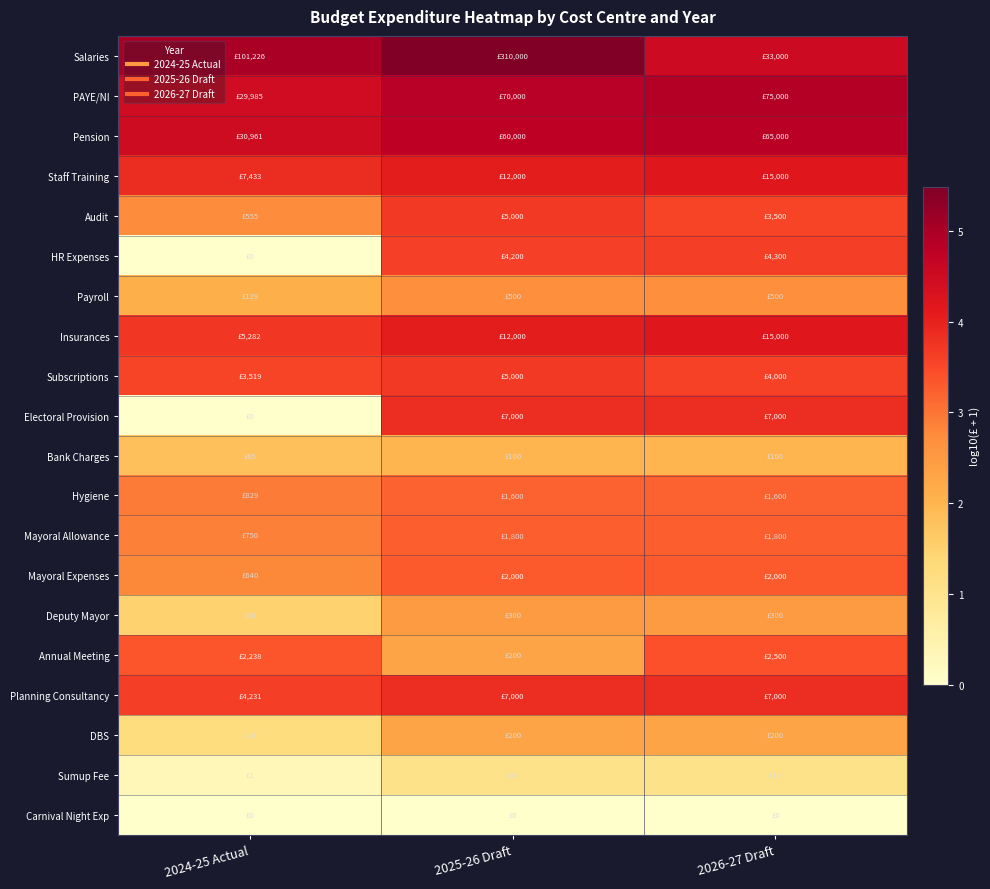

Reading right to left, extract all data points from this chart.

Salaries: 2026-27 Draft=4.5	2025-26 Draft=5.5	2024-25 Actual=5.0
PAYE/NI: 2026-27 Draft=4.9	2025-26 Draft=4.8	2024-25 Actual=4.5
Pension: 2026-27 Draft=4.8	2025-26 Draft=4.8	2024-25 Actual=4.5
Staff Training: 2026-27 Draft=4.2	2025-26 Draft=4.1	2024-25 Actual=3.9
Audit: 2026-27 Draft=3.5	2025-26 Draft=3.7	2024-25 Actual=2.7
HR Expenses: 2026-27 Draft=3.6	2025-26 Draft=3.6	2024-25 Actual=0.0
Payroll: 2026-27 Draft=2.7	2025-26 Draft=2.7	2024-25 Actual=2.1
Insurances: 2026-27 Draft=4.2	2025-26 Draft=4.1	2024-25 Actual=3.7
Subscriptions: 2026-27 Draft=3.6	2025-26 Draft=3.7	2024-25 Actual=3.5
Electoral Provision: 2026-27 Draft=3.8	2025-26 Draft=3.8	2024-25 Actual=0.0
Bank Charges: 2026-27 Draft=2.0	2025-26 Draft=2.0	2024-25 Actual=1.8
Hygiene: 2026-27 Draft=3.2	2025-26 Draft=3.2	2024-25 Actual=2.9
Mayoral Allowance: 2026-27 Draft=3.3	2025-26 Draft=3.3	2024-25 Actual=2.9
Mayoral Expenses: 2026-27 Draft=3.3	2025-26 Draft=3.3	2024-25 Actual=2.8
Deputy Mayor: 2026-27 Draft=2.5	2025-26 Draft=2.5	2024-25 Actual=1.5
Annual Meeting: 2026-27 Draft=3.4	2025-26 Draft=2.3	2024-25 Actual=3.4
Planning Consultancy: 2026-27 Draft=3.8	2025-26 Draft=3.8	2024-25 Actual=3.6
DBS: 2026-27 Draft=2.3	2025-26 Draft=2.3	2024-25 Actual=1.2
Sumup Fee: 2026-27 Draft=1.0	2025-26 Draft=1.0	2024-25 Actual=0.3
Carnival Night Exp: 2026-27 Draft=0.0	2025-26 Draft=0.0	2024-25 Actual=0.0